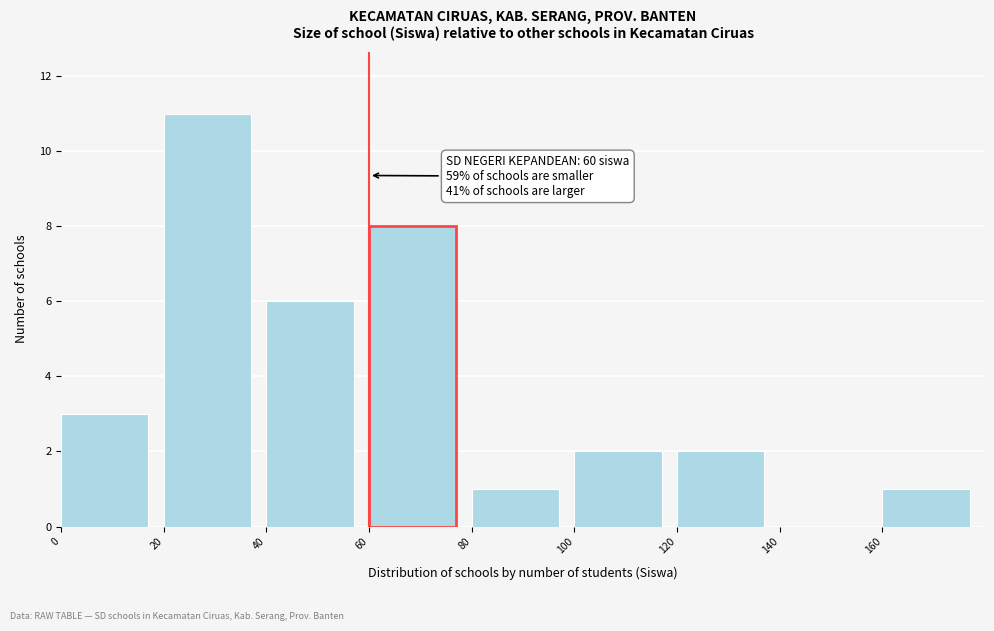

Over which range of the x-axis is the bar tallest?

20 to 40